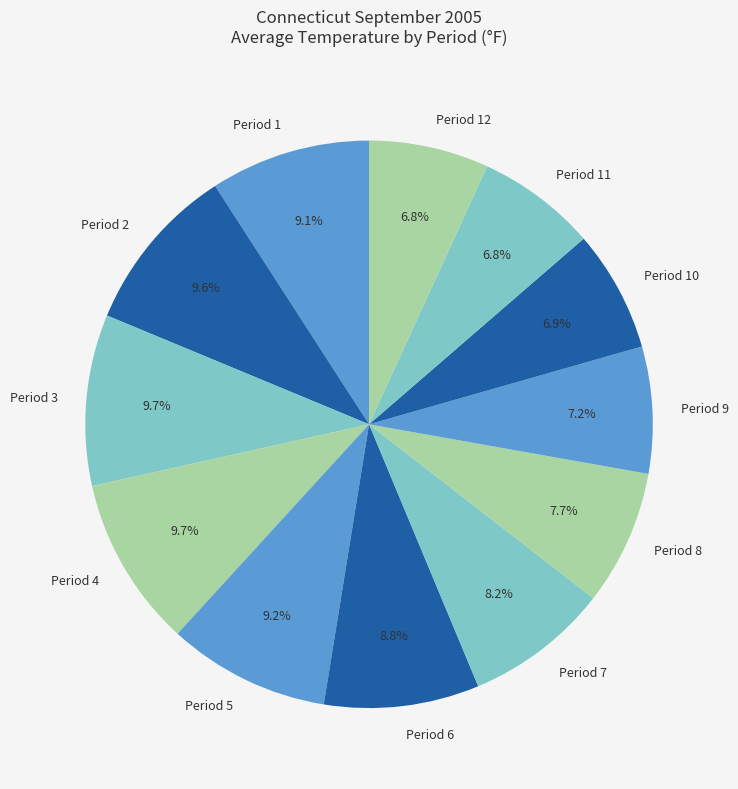

True or false: Period 5 accounts for 1% of the total.

False